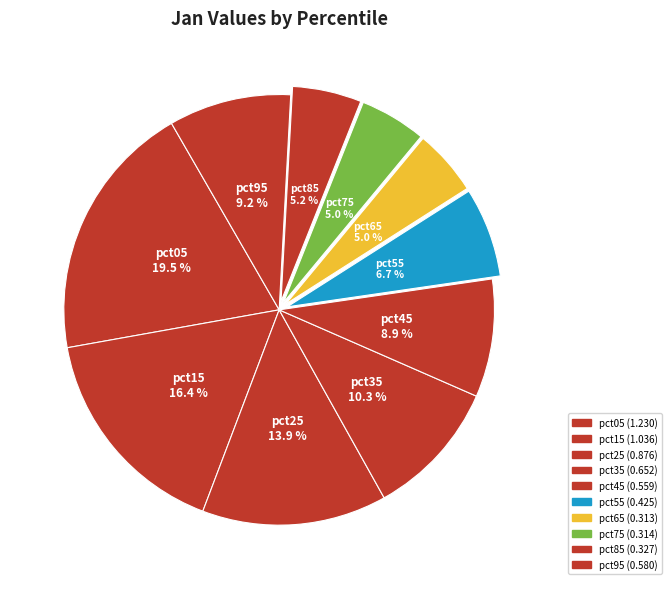

How many slices are in this pie chart?

10